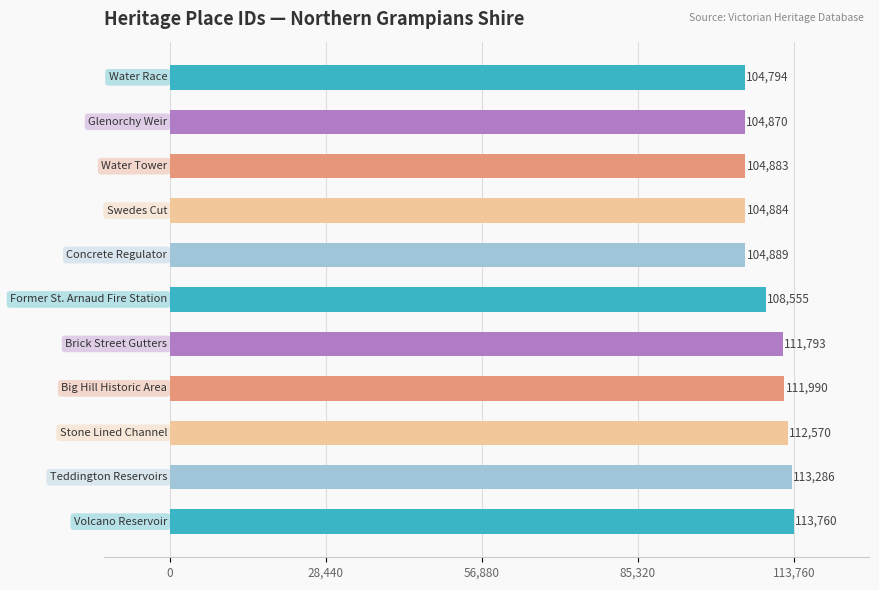

Are the bars grouped side by side (vs. stacked)?

No